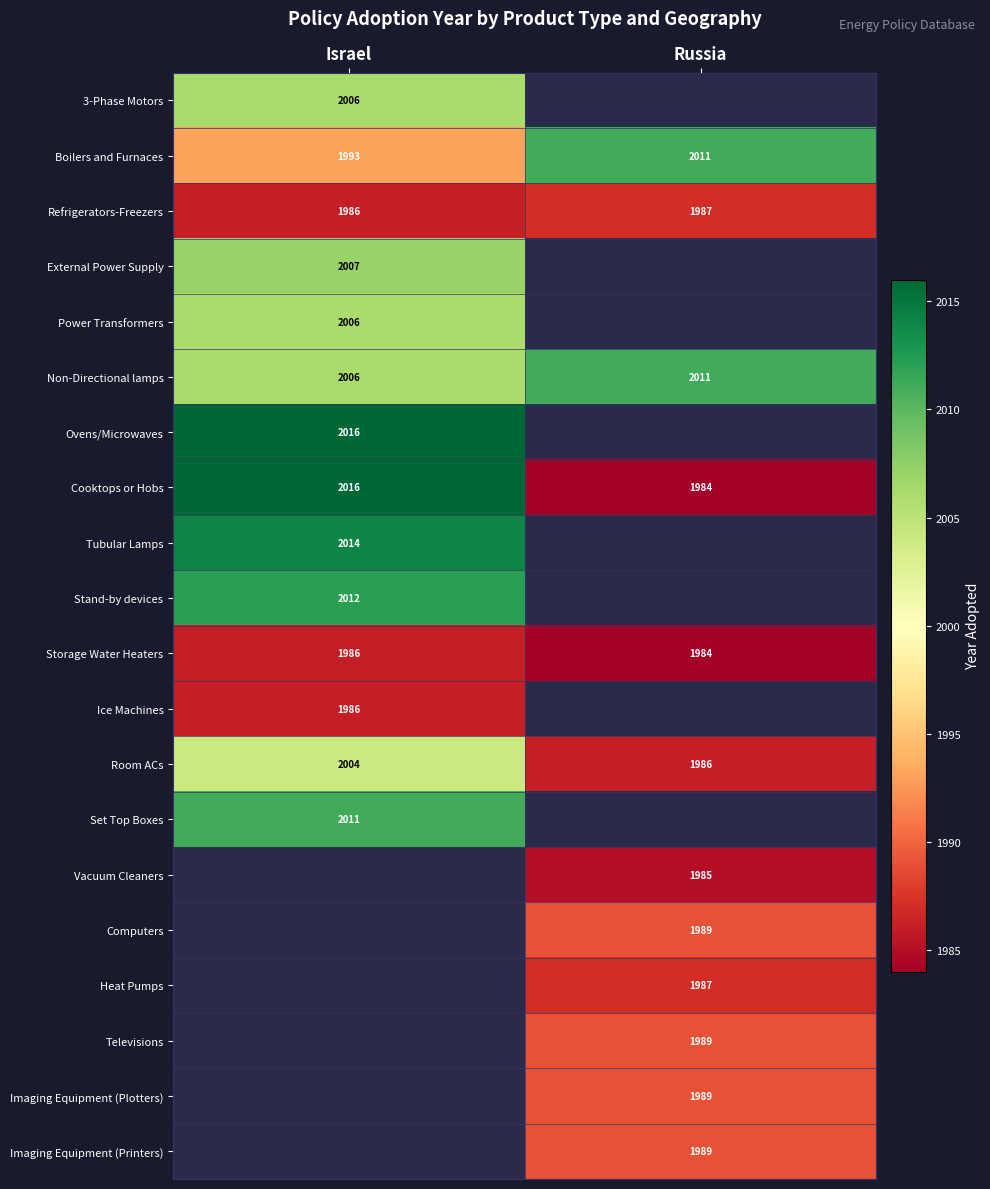

How many values in the Room ACs series are below 2004?

1